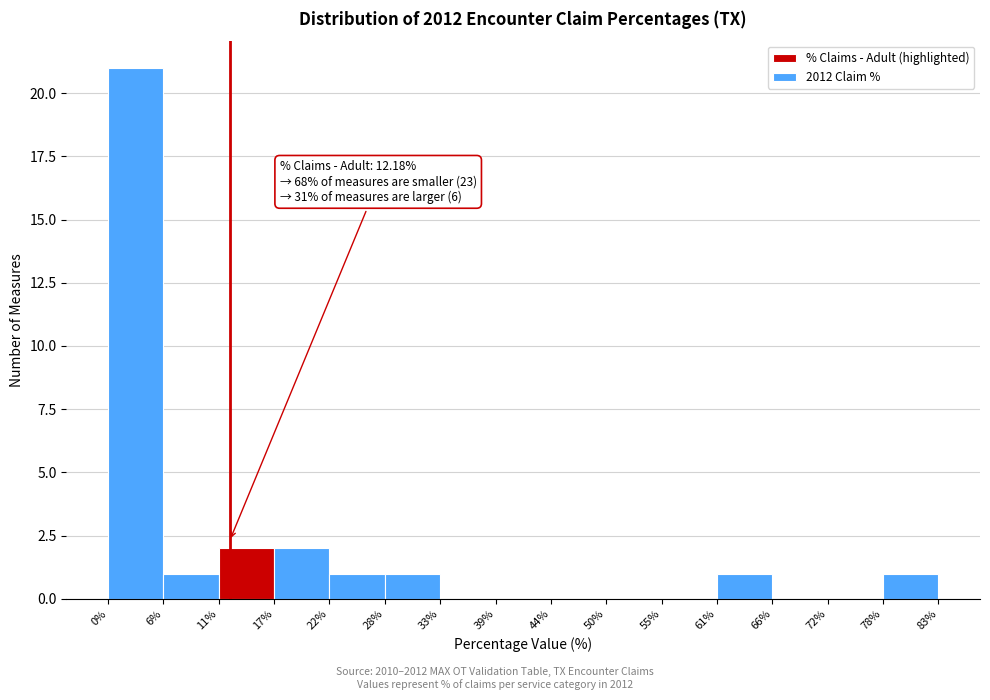

Which range on the x-axis has the tallest bar?

0% to 6%